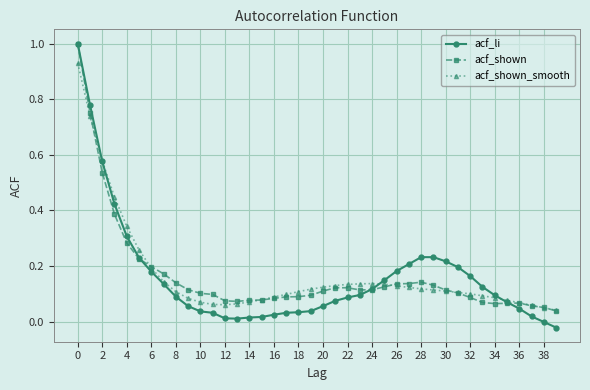

What is the maximum value shown in the chart?

1.0